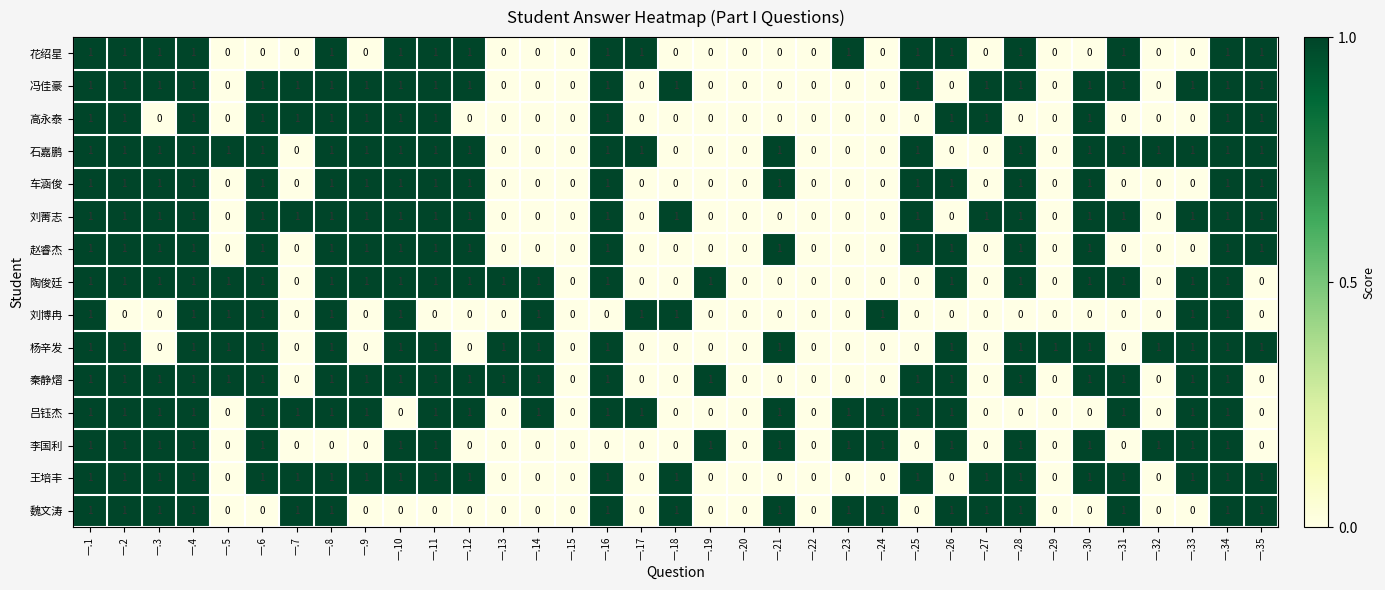

What is the total value across all series at 一.19?

3